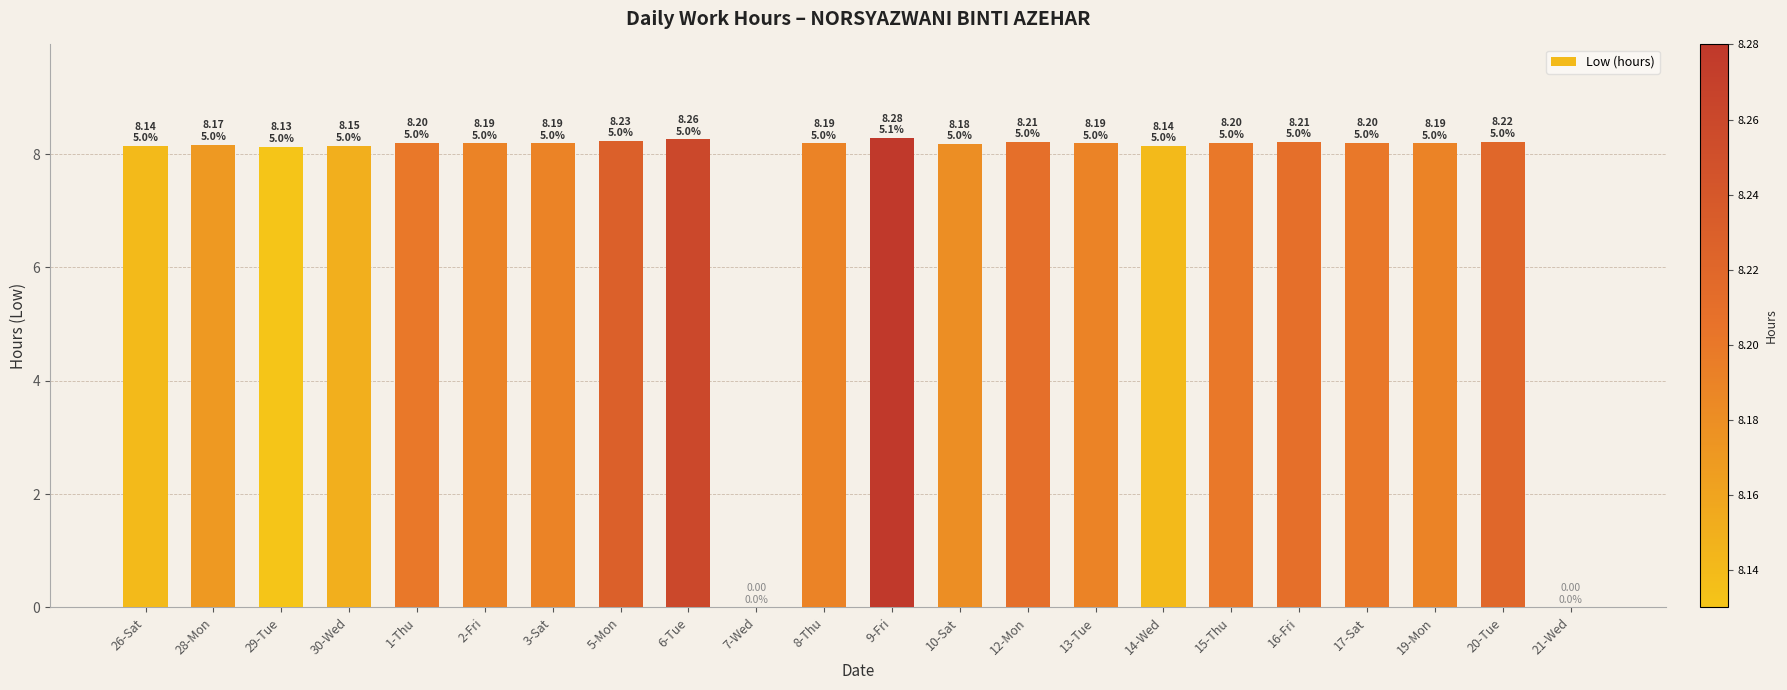

Are the bars horizontal?

No